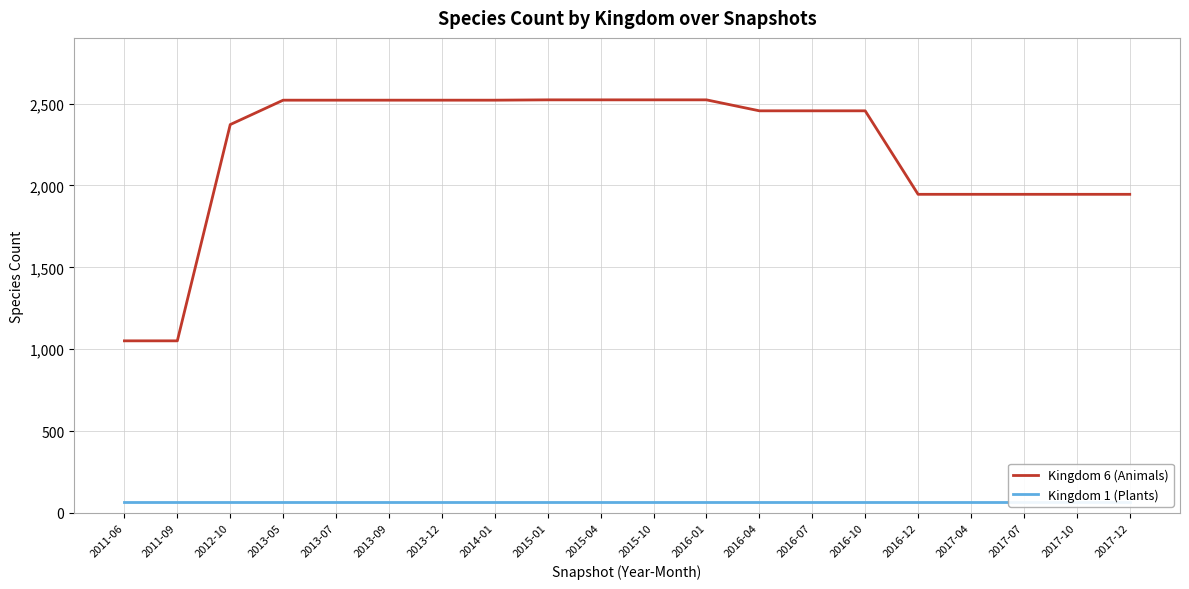

True or false: Kingdom 1 (Plants) and Kingdom 6 (Animals) cross at least once.

False